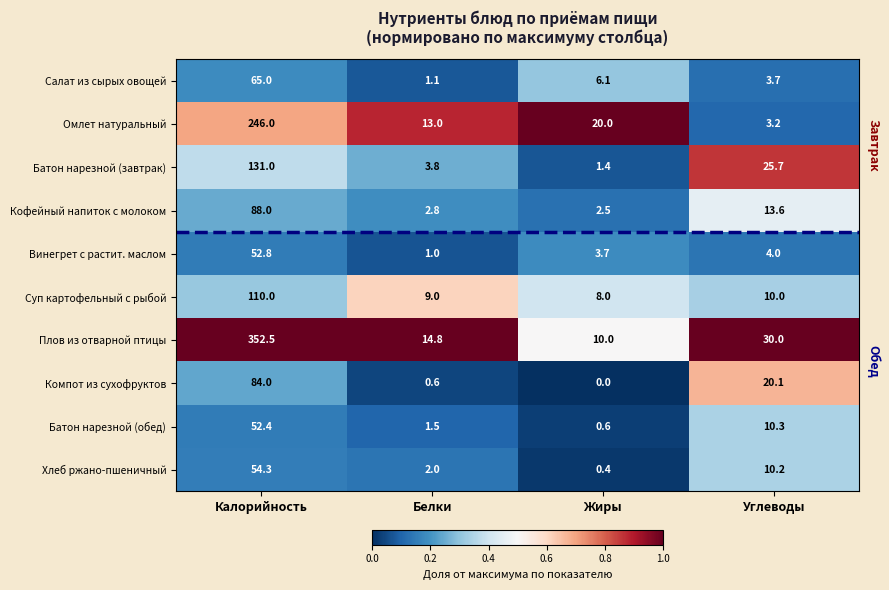

The Суп картофельный с рыбой series shows 2.4 at Углеводы. True or false?

False